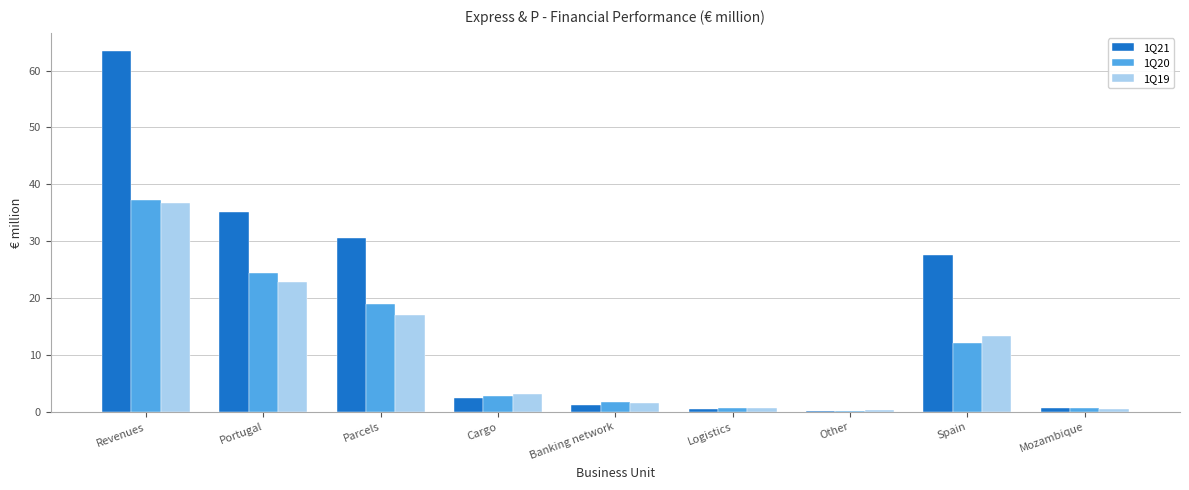

Which series has the largest range (max minus min)?

1Q21